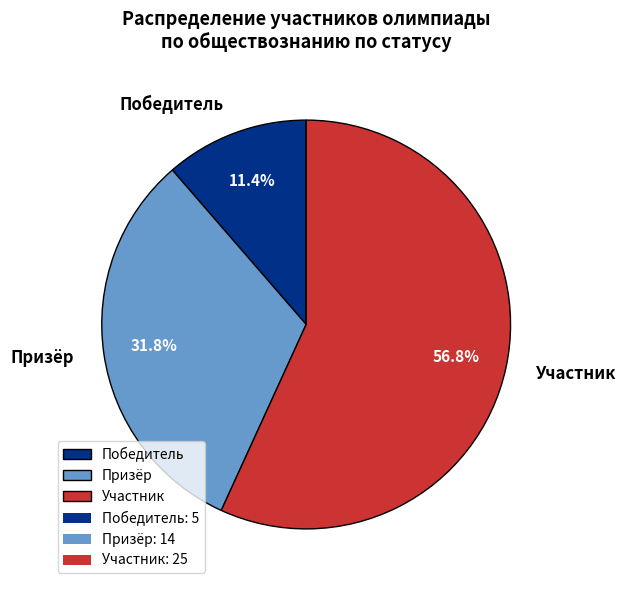

Between Призёр and Участник, which is larger?

Участник